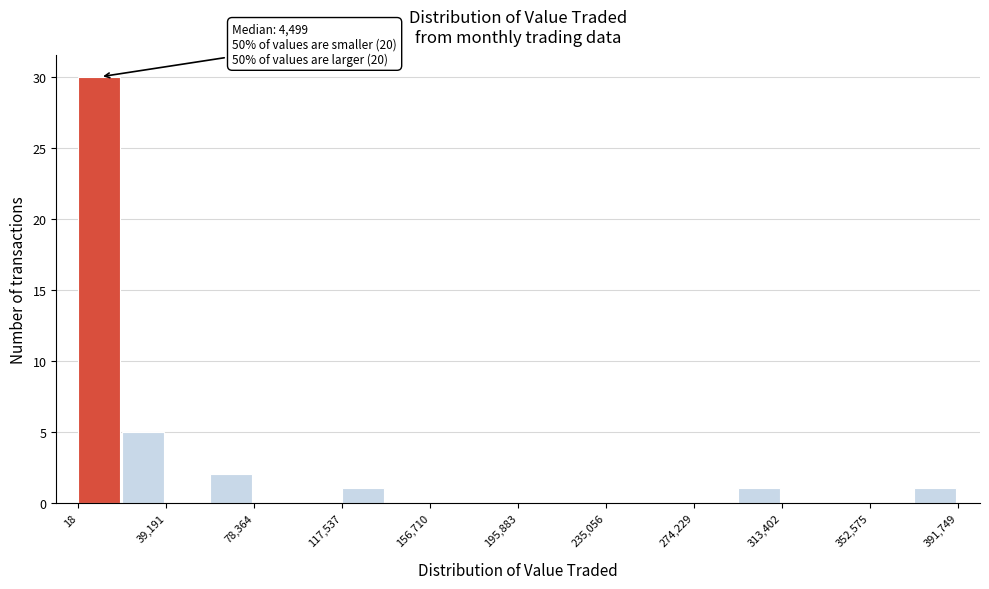

Read against the x-axis, roughly where is the centre of the tallest bar?

10000